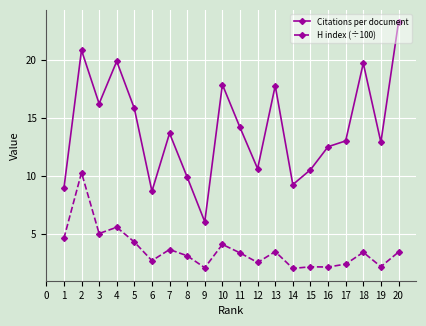

True or false: H index (÷100) and Citations per document cross at least once.

False